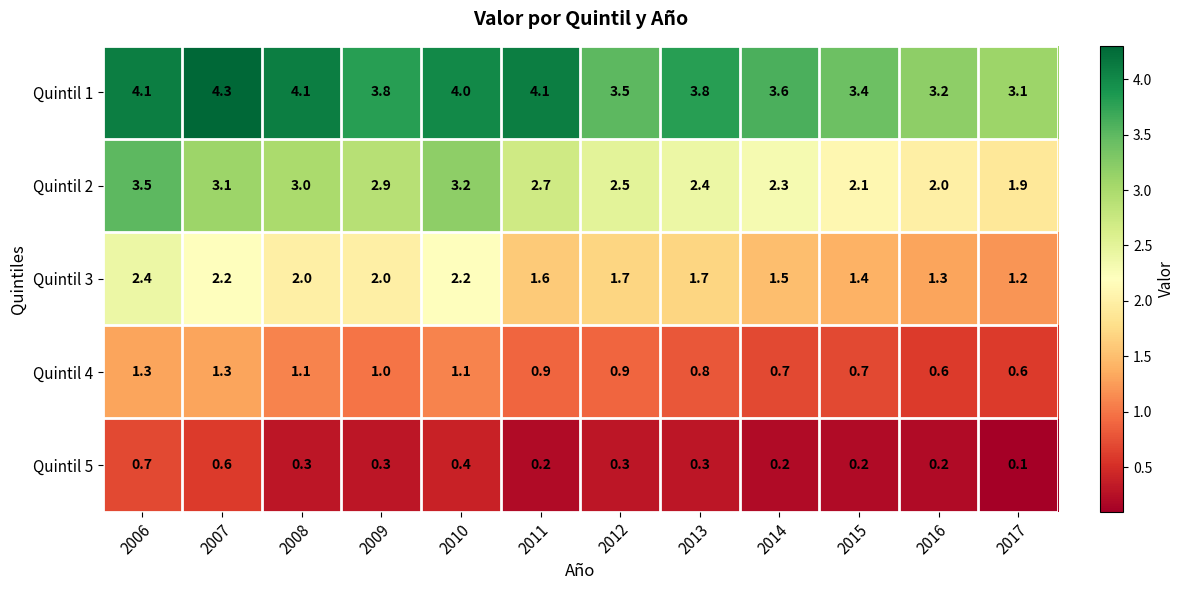

What is the average value of the Quintil 2 series?

2.6